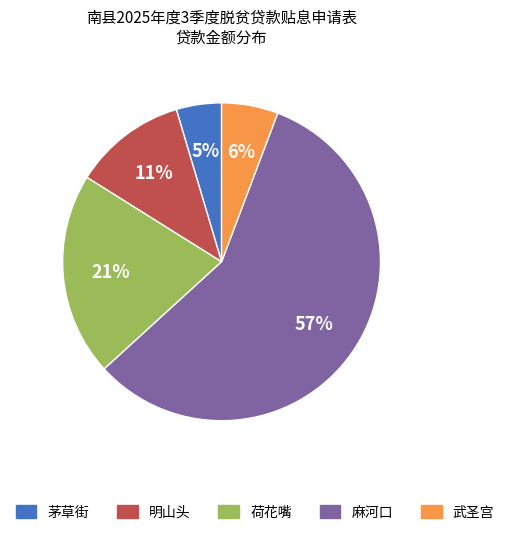

How many segments does this pie chart have?

5